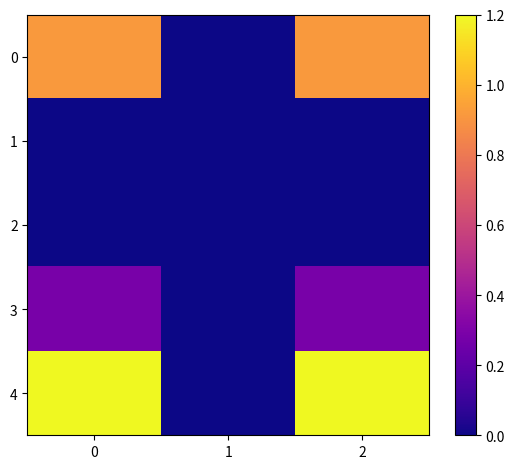

How many series are shown in this chart?

5